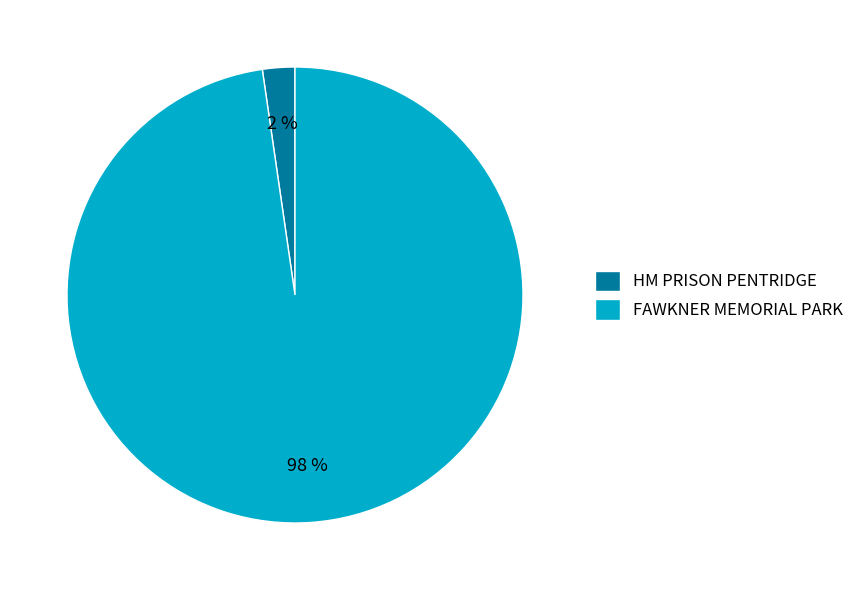

To the nearest percent, what is the average slice percentage?

50%